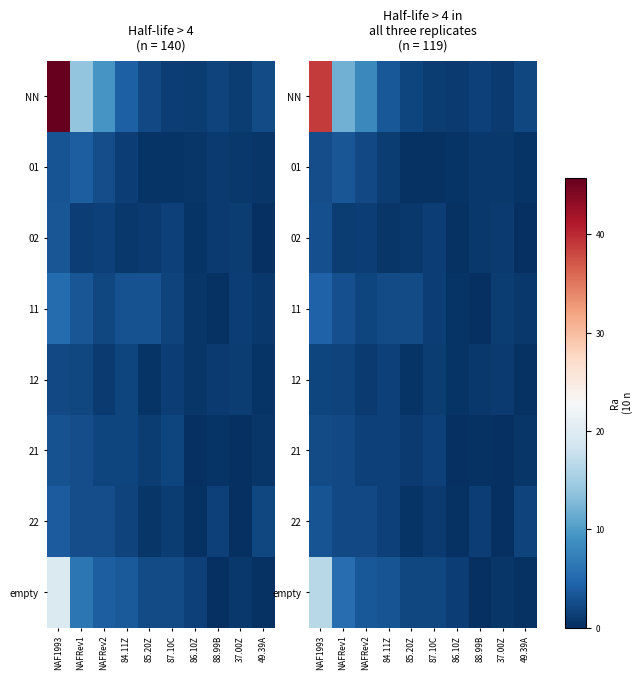

The 12 series shows 0.6 at 85.20Z. True or false?

False